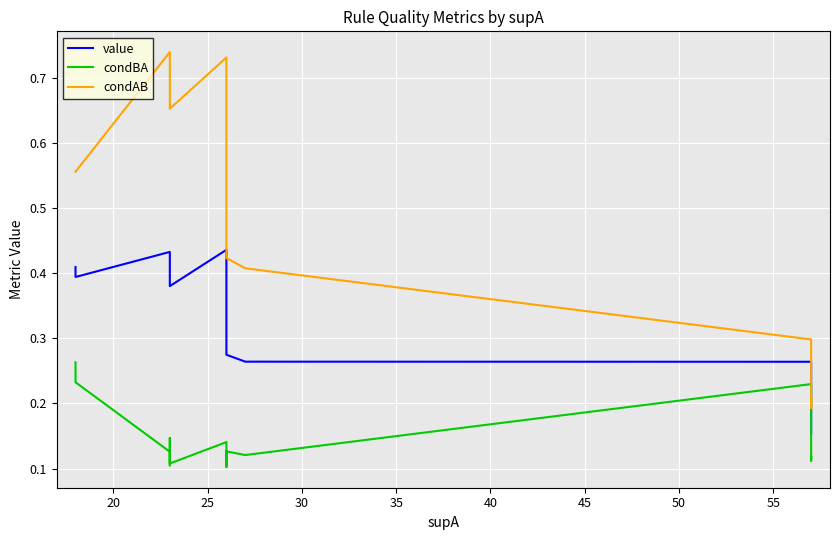

What is the maximum value for condAB?

0.7